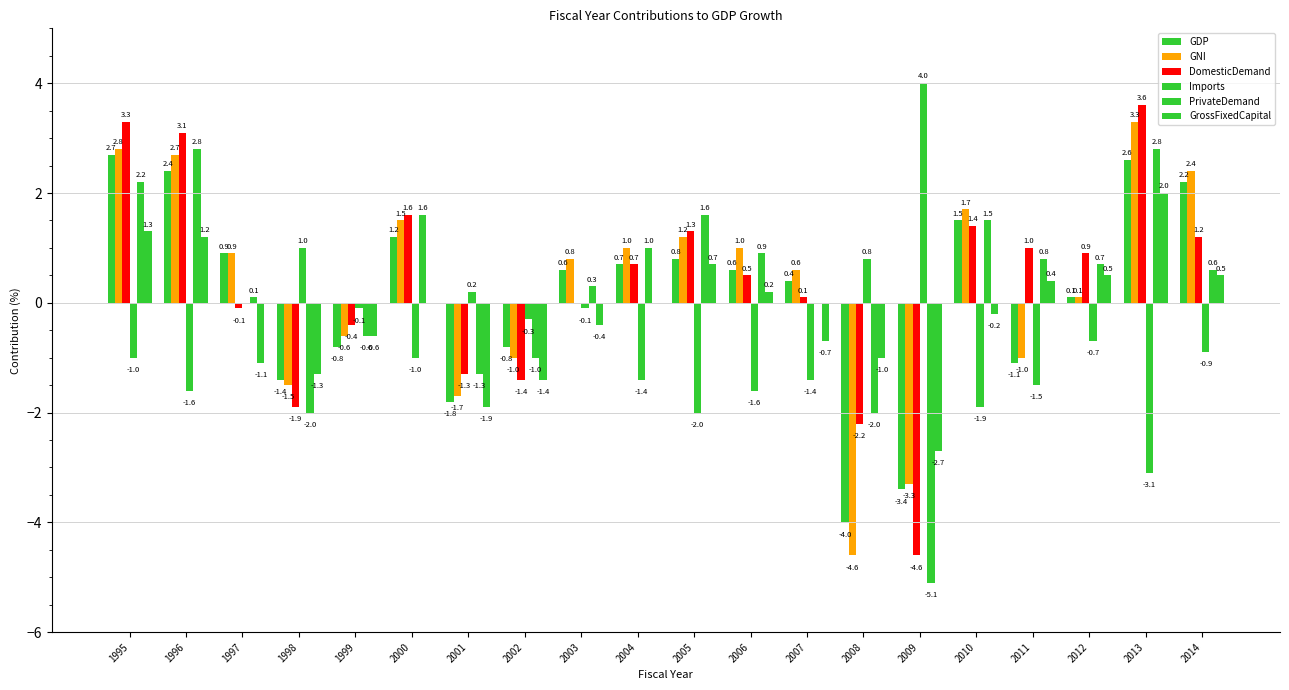

What value does the DomesticDemand series have at 2011?

1.0